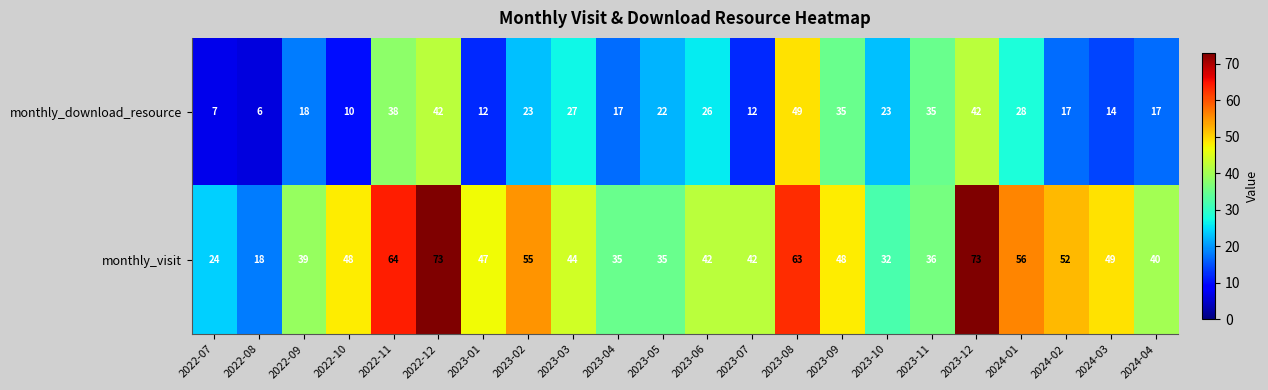

At how many categories does at least one series exceed 14?

22